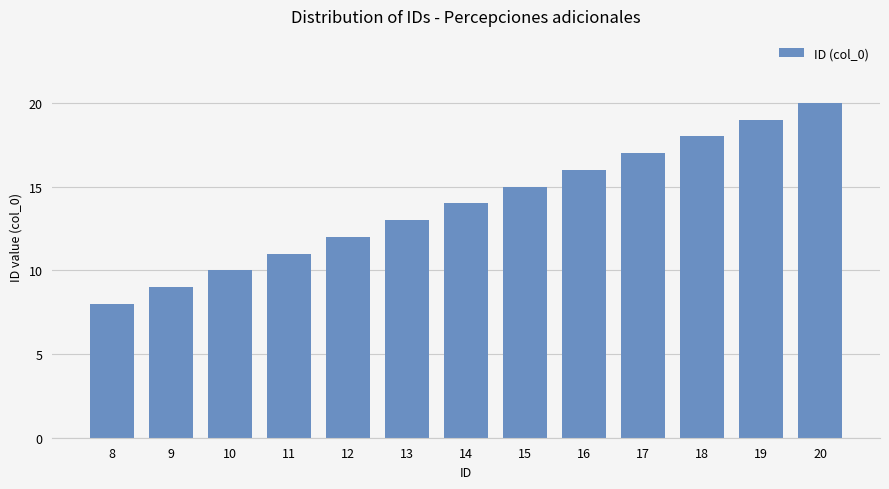

The value at 13 is 13. True or false?

True